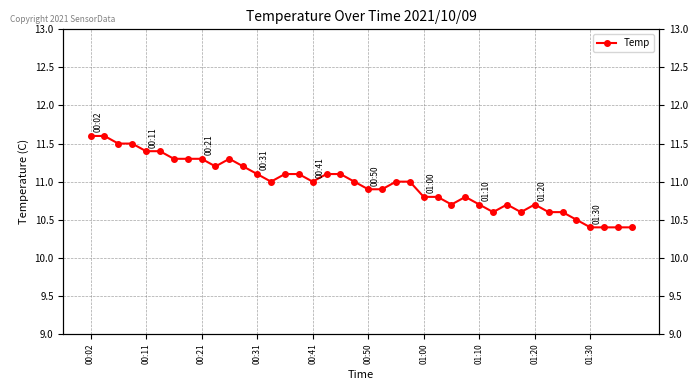

Is it true that the value at 39 is 16.8?

False